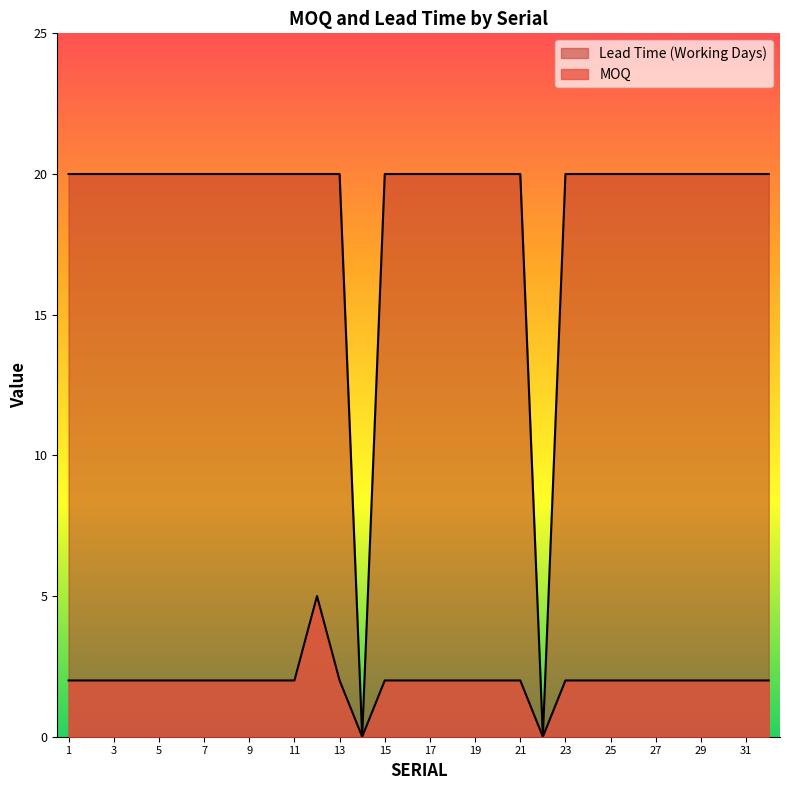

At which category is the sum across all series the highest?

12